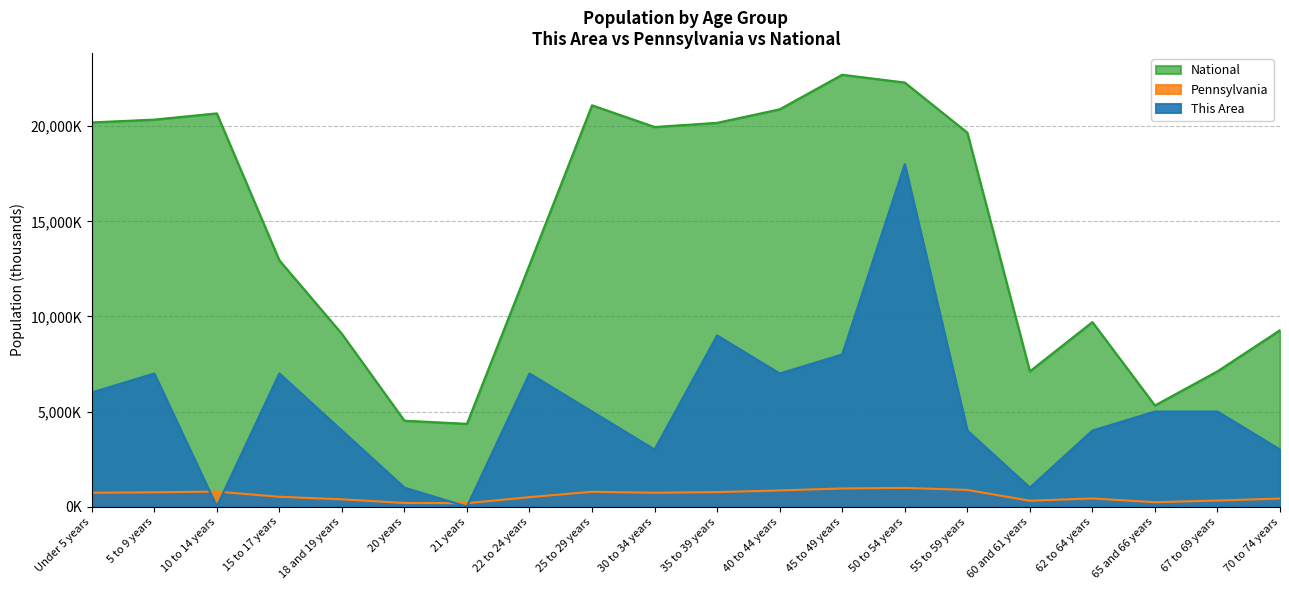

What is the value of the Pennsylvania point at the 4th from the left?

517.8